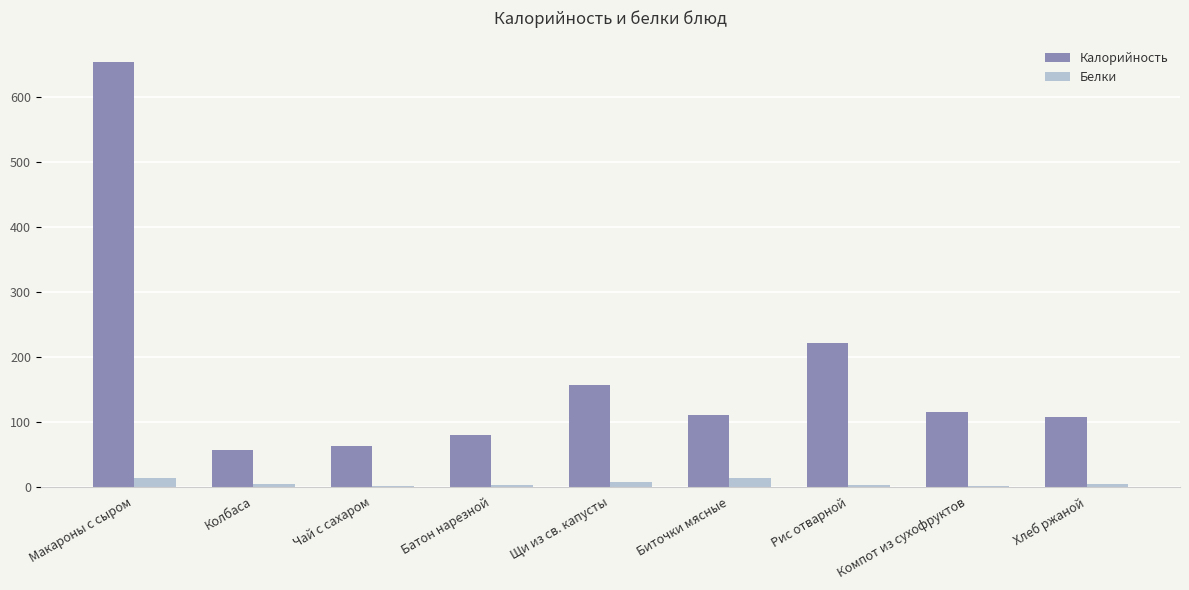

Is the value of Калорийность at Рис отварной greater than the value of Белки at Чай с сахаром?

Yes